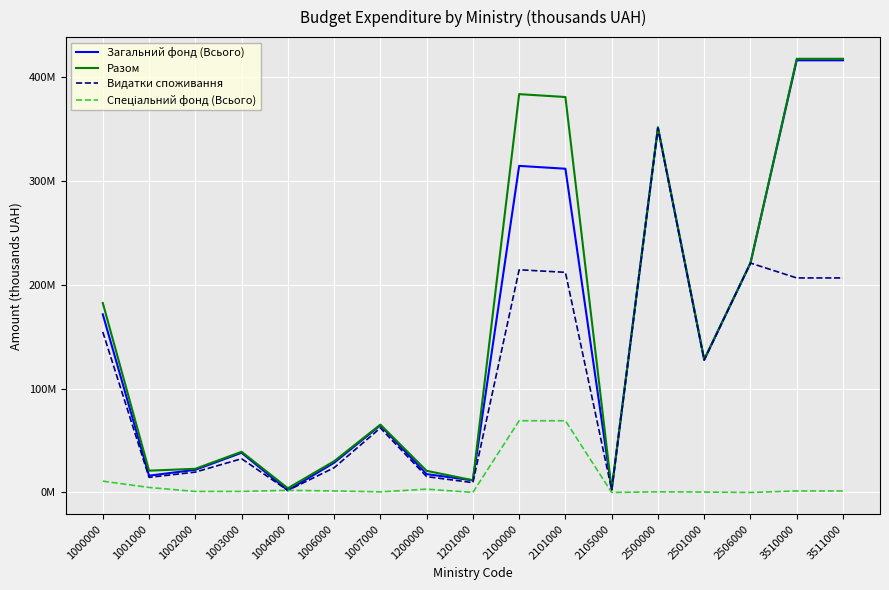

Which category has the lowest value across all series?

2506000